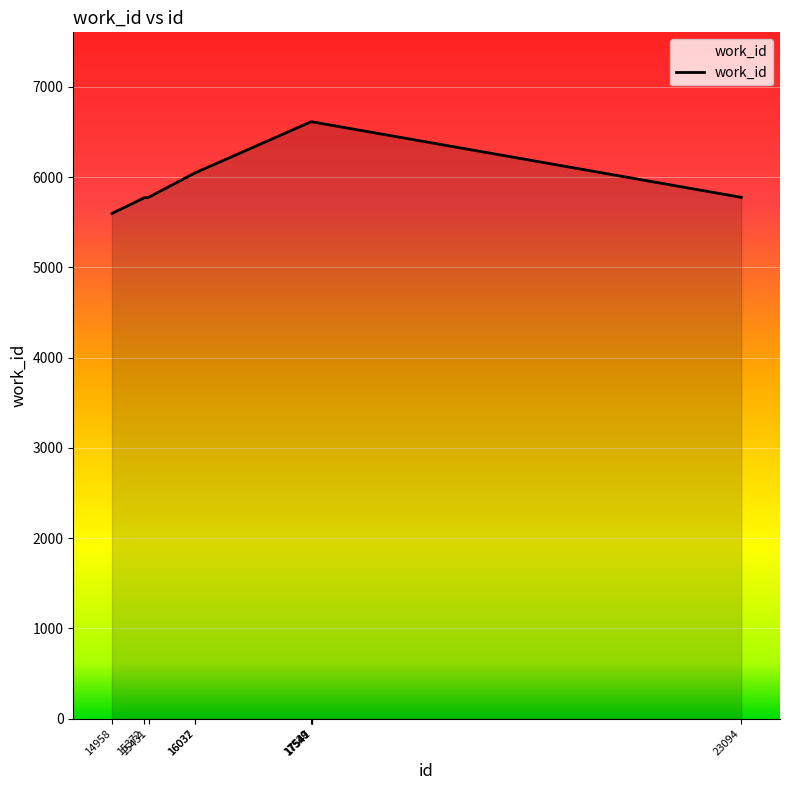

Which has a higher value, 17547 or 15431?

17547